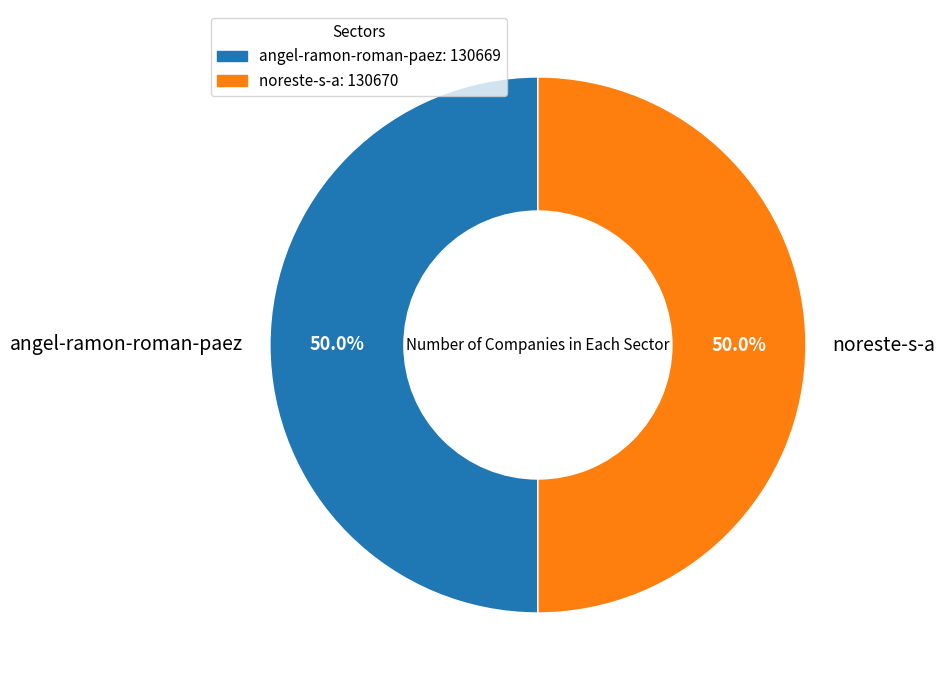

Count the number of slices in the pie.

2